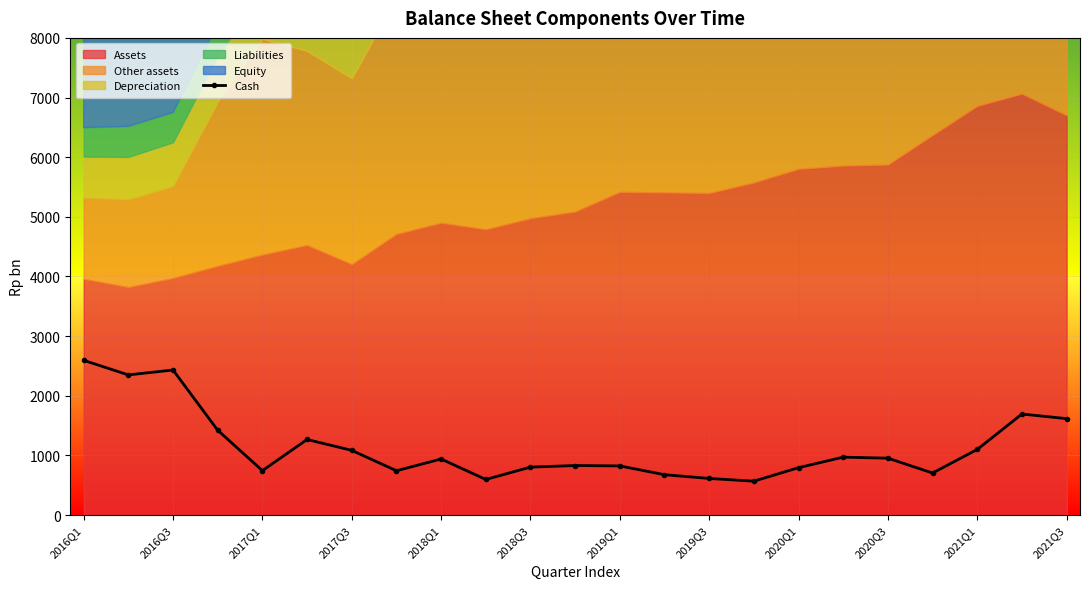

At which label does Cash reach its peak?

2016Q1